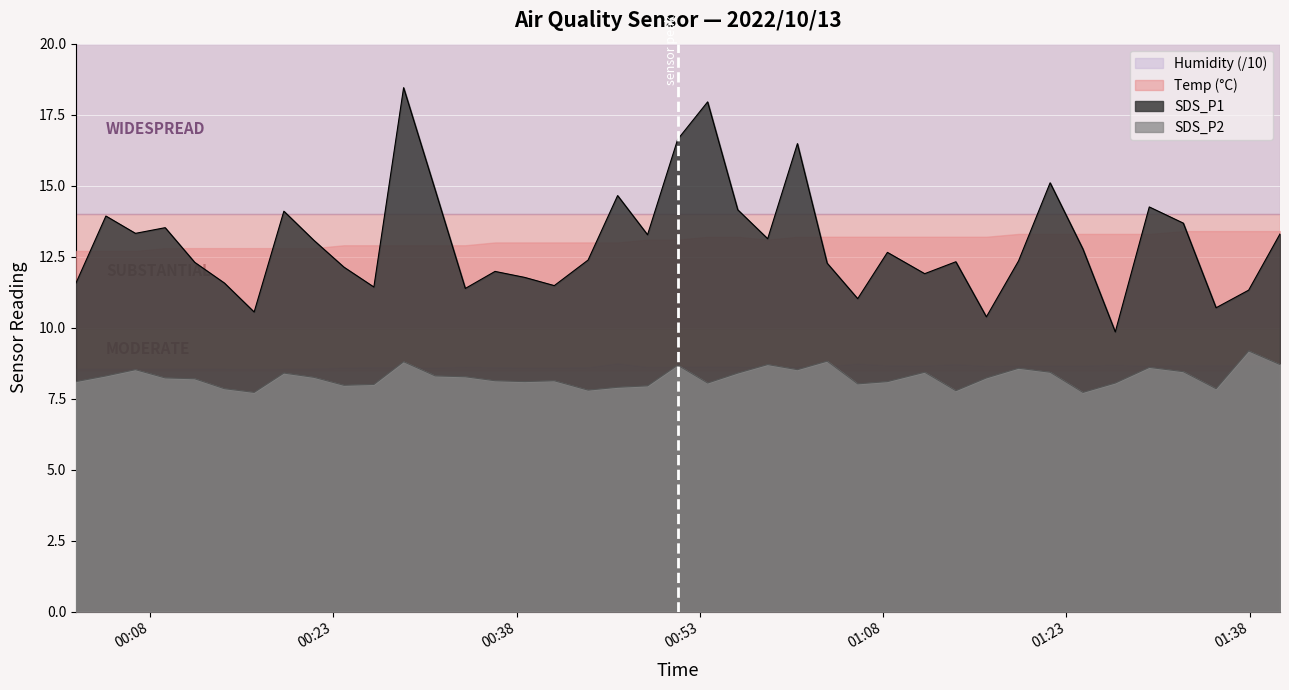

How many lines are shown in the chart?

2